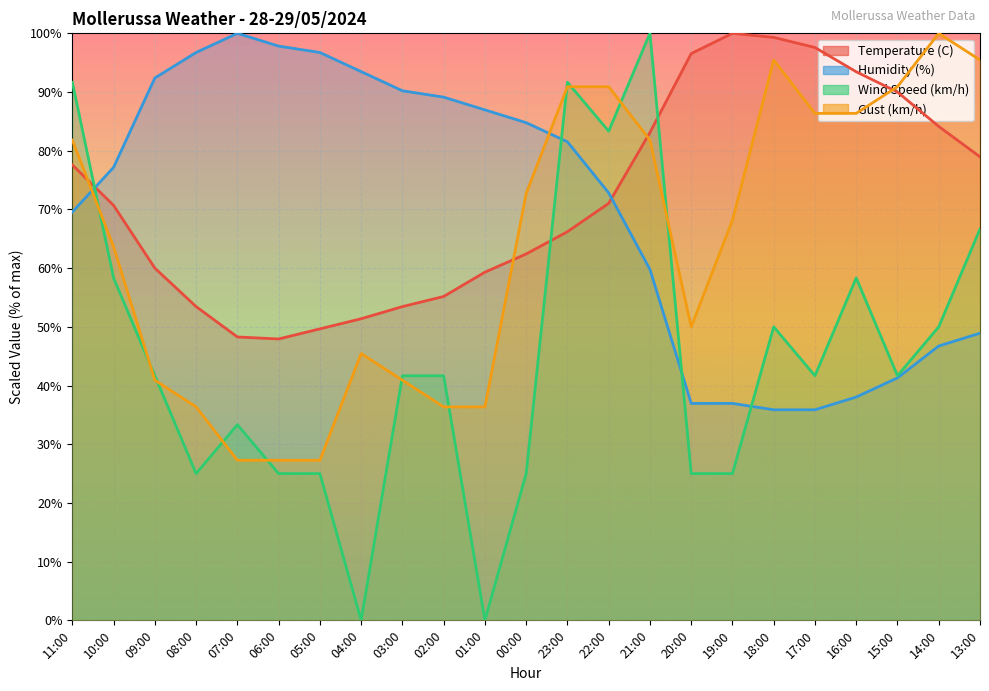

What is the label of the 6th point from the right?

18:00